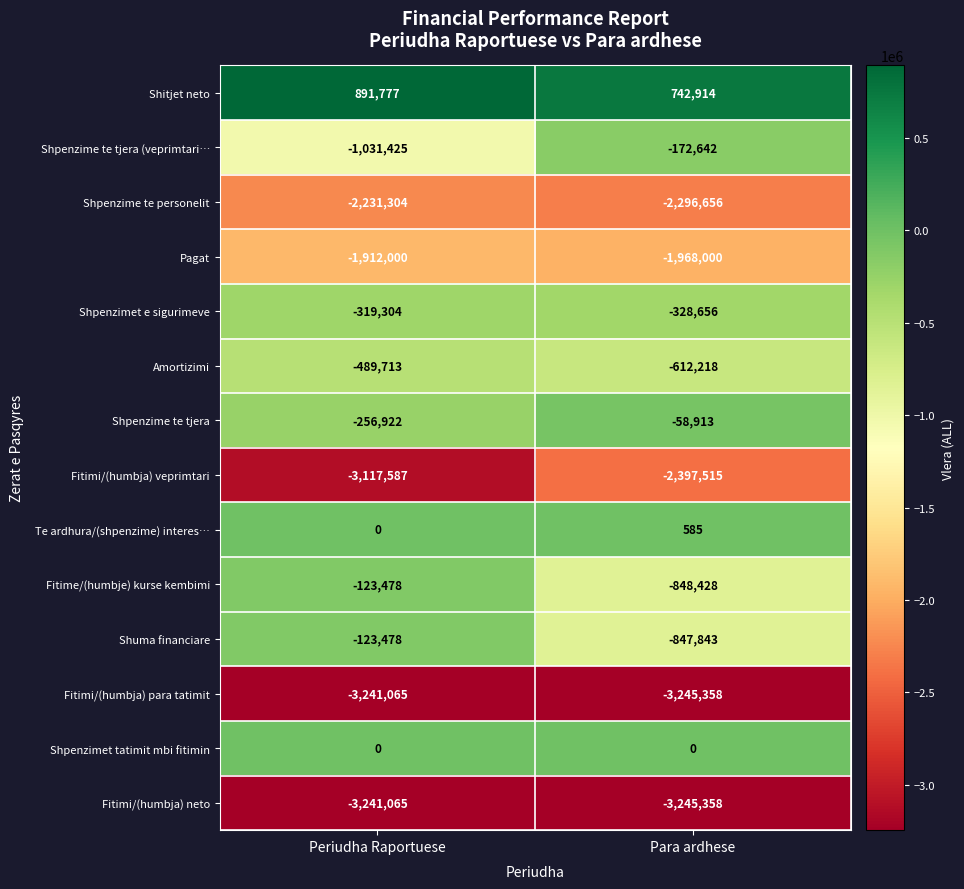

What is the sum of all Shpenzime te personelit values?

-4527960